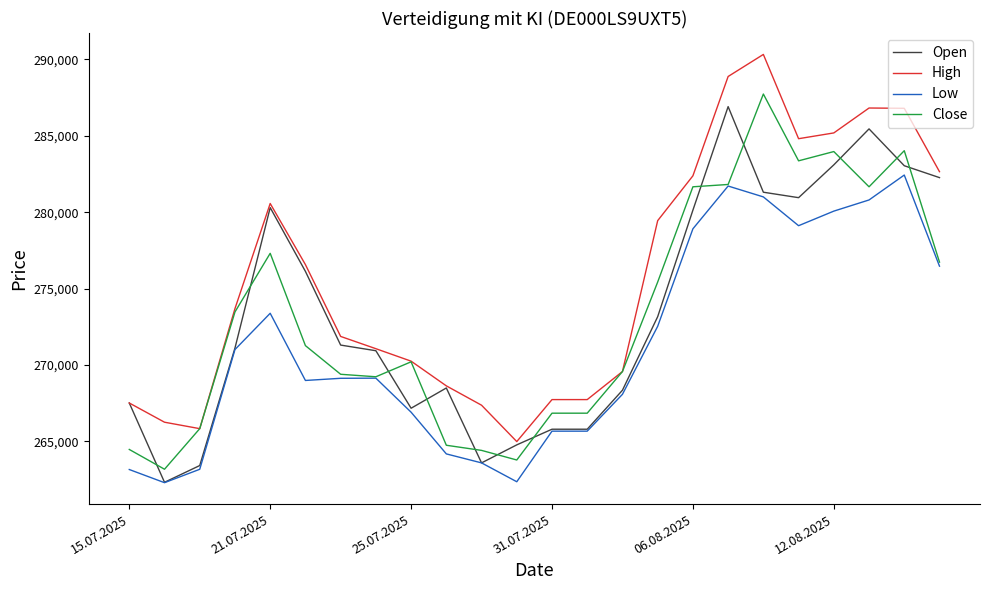

Which series has the largest total across all categories?

High